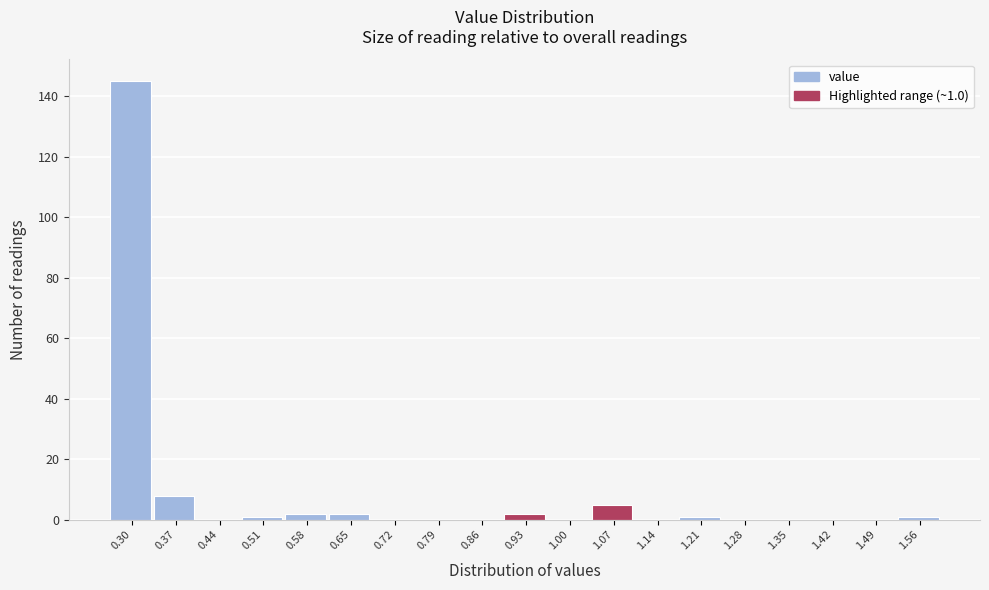

Reading left to right, what are all the values shown in this chart?

0.30=145	0.37=8	0.44=0	0.51=1	0.58=2	0.65=2	0.72=0	0.79=0	0.86=0	0.93=2	1.00=0	1.07=5	1.14=0	1.21=1	1.28=0	1.35=0	1.42=0	1.49=0	1.56=1